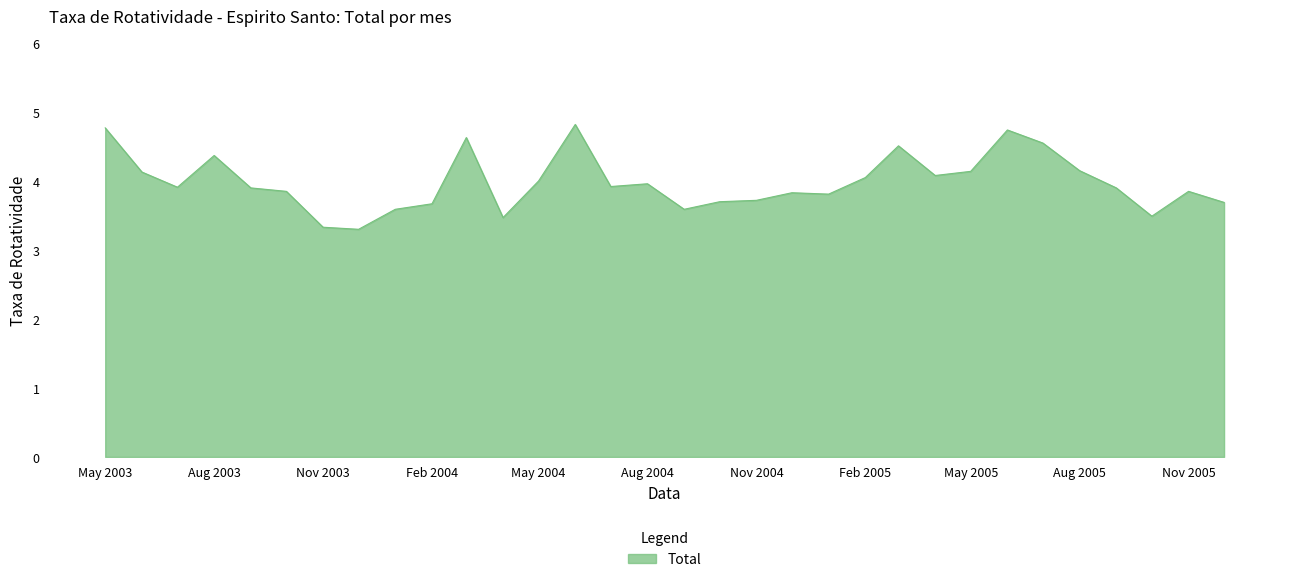

What is the smallest value displayed?

3.3